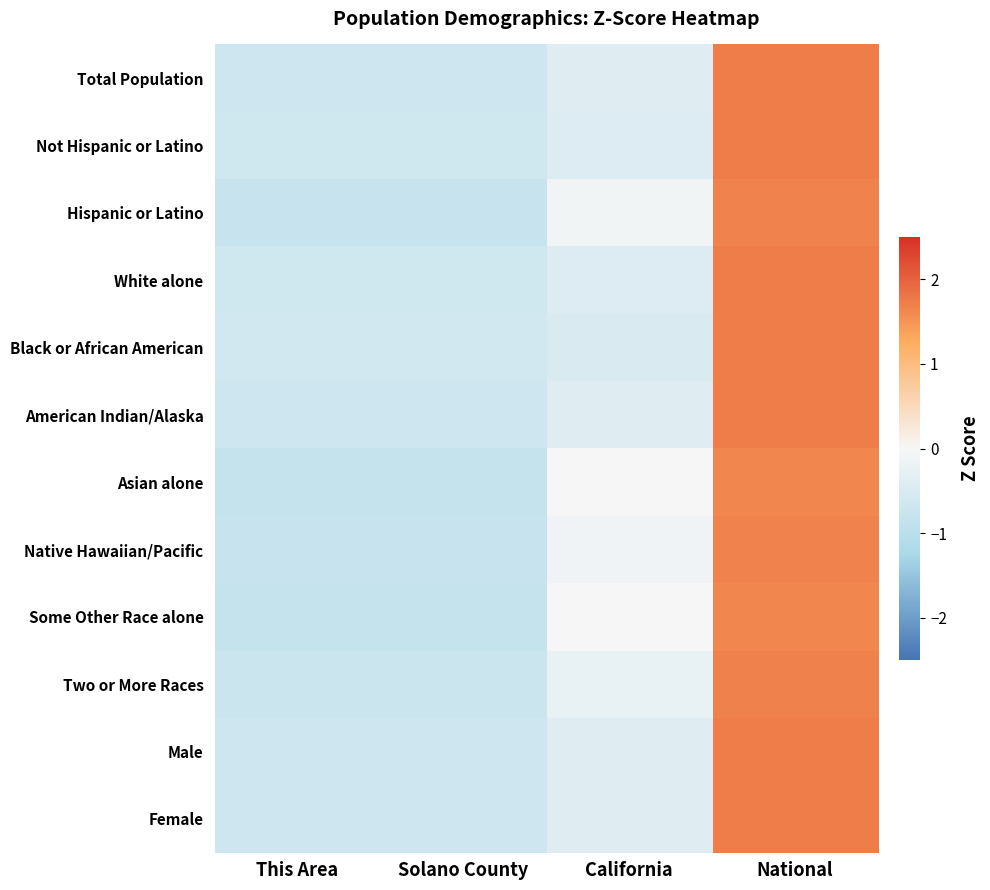

Reading right to left, what are all the values shown in this chart?

Total Population: National=1.7	California=-0.4	Solano County=-0.7	This Area=-0.7
Not Hispanic or Latino: National=1.7	California=-0.4	Solano County=-0.6	This Area=-0.6
Hispanic or Latino: National=1.7	California=-0.1	Solano County=-0.8	This Area=-0.8
White alone: National=1.7	California=-0.4	Solano County=-0.6	This Area=-0.7
Black or African American: National=1.7	California=-0.5	Solano County=-0.6	This Area=-0.6
American Indian/Alaska: National=1.7	California=-0.4	Solano County=-0.7	This Area=-0.7
Asian alone: National=1.6	California=-0.0	Solano County=-0.8	This Area=-0.8
Native Hawaiian/Pacific: National=1.7	California=-0.1	Solano County=-0.8	This Area=-0.8
Some Other Race alone: National=1.6	California=-0.0	Solano County=-0.8	This Area=-0.8
Two or More Races: National=1.7	California=-0.2	Solano County=-0.7	This Area=-0.7
Male: National=1.7	California=-0.4	Solano County=-0.7	This Area=-0.7
Female: National=1.7	California=-0.4	Solano County=-0.7	This Area=-0.7